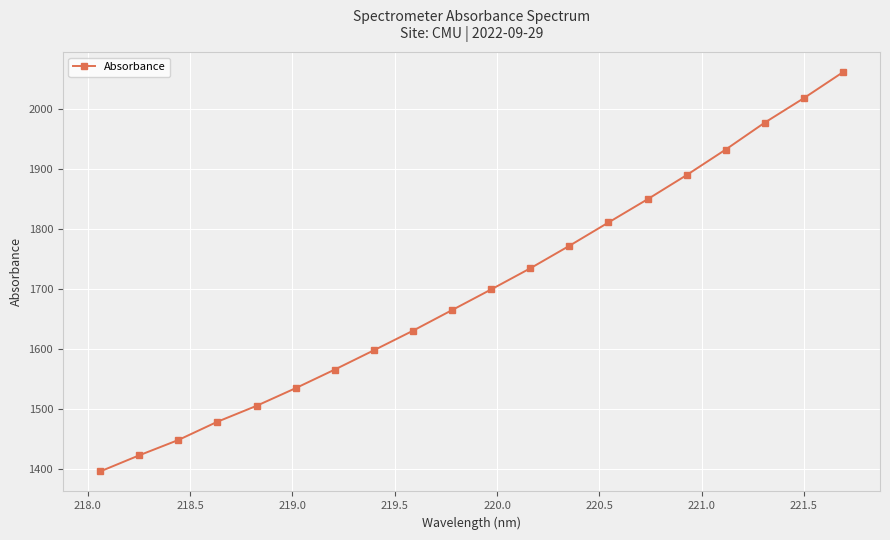

What is the difference between the maximum and minimum values?

665.1